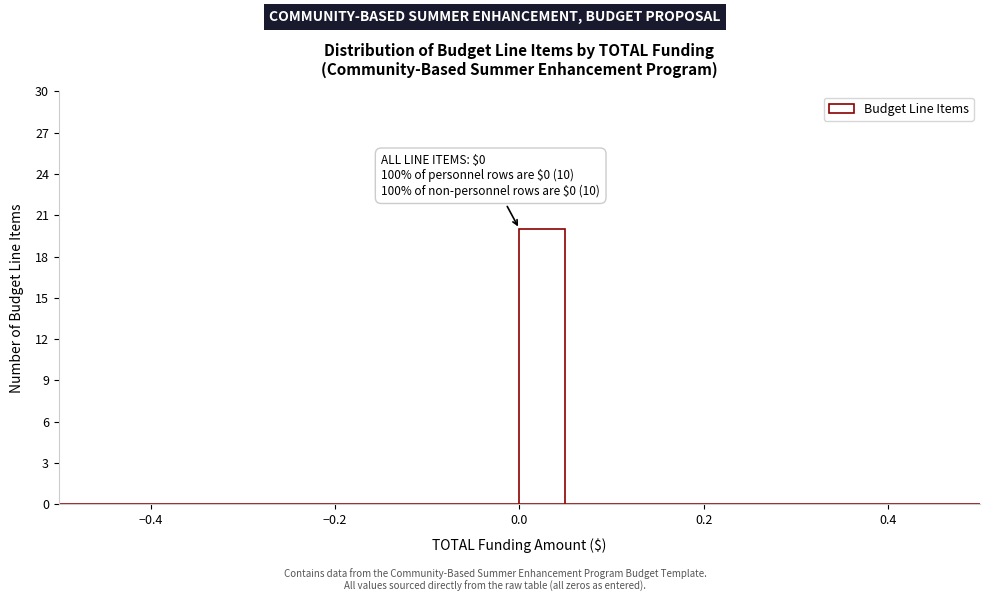

Around what value on the x-axis is the tallest bar? Give the approximate position of its centre, as read against the axis.

0.02